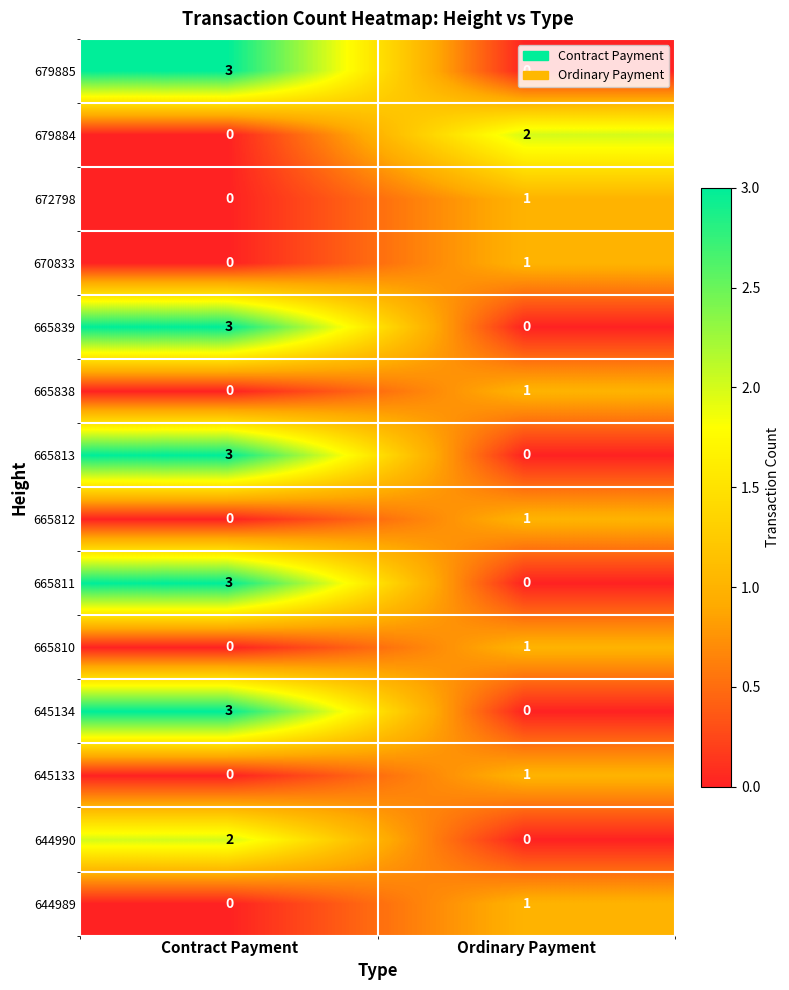

Where is 665813 nearest to the value 1?

Ordinary Payment